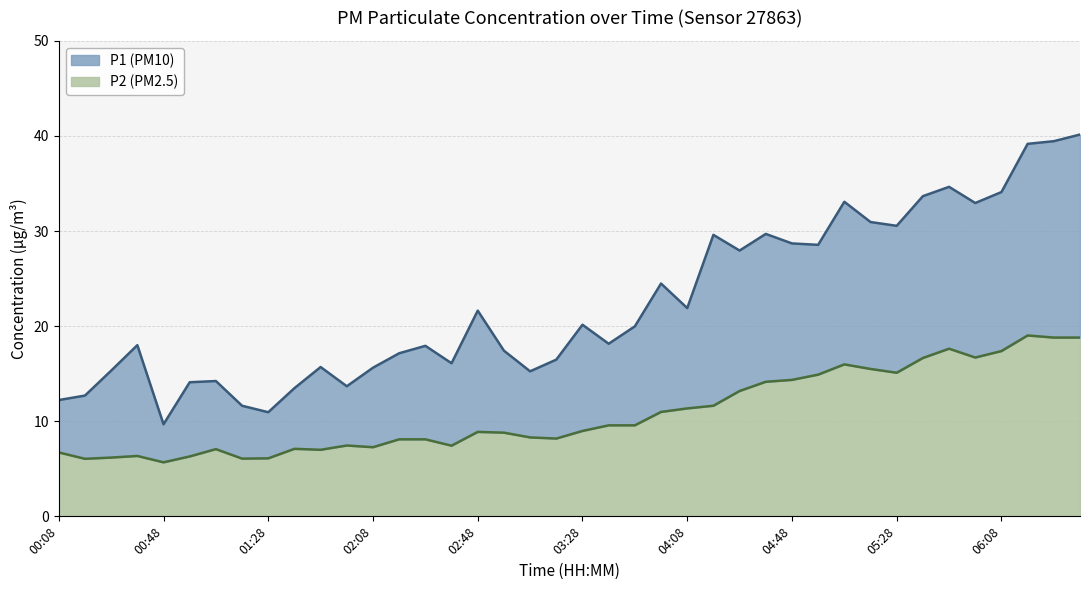

Between 00:08 and 00:58, which series saw the biggest shift?

P1